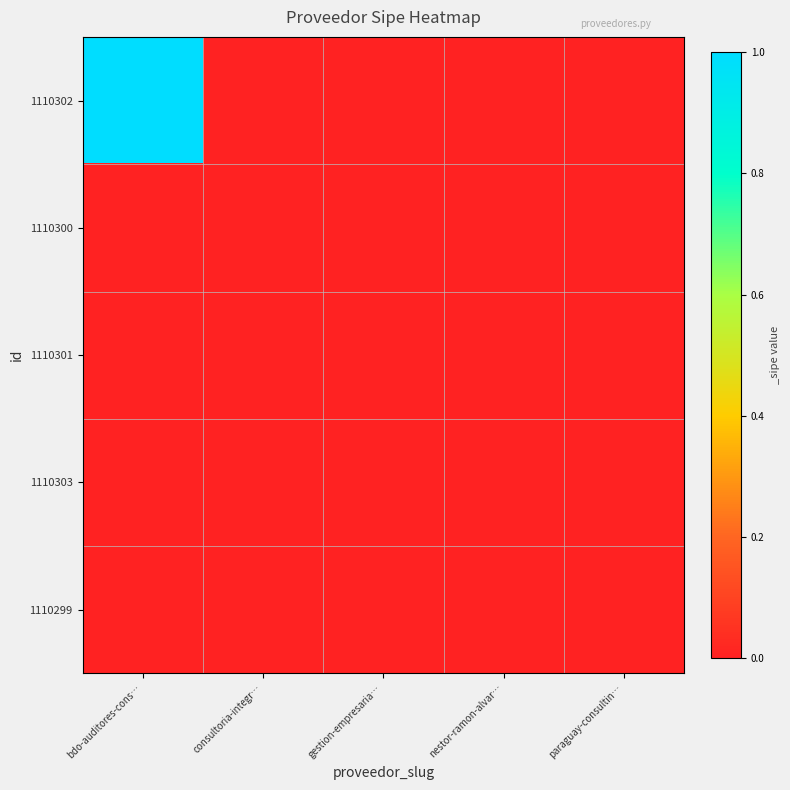

Rank the series at consultoria-integr… from highest to lowest value.

1110302, 1110300, 1110301, 1110303, 1110299